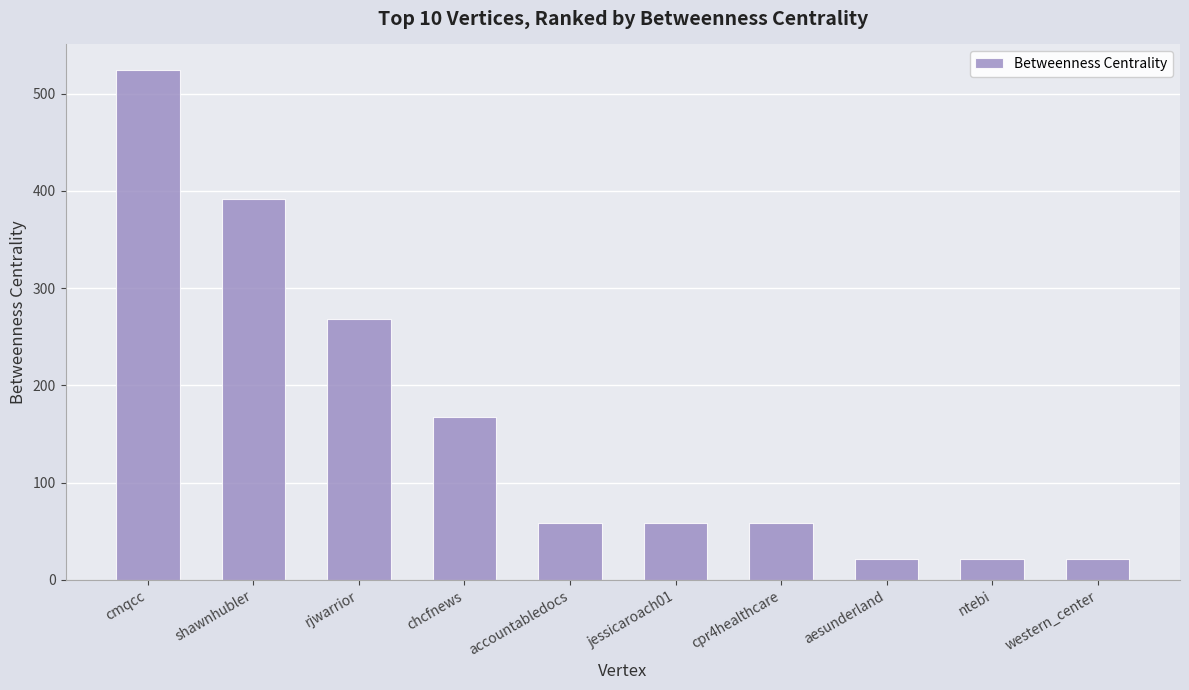

Is it true that the value at cpr4healthcare is 58.0?

True